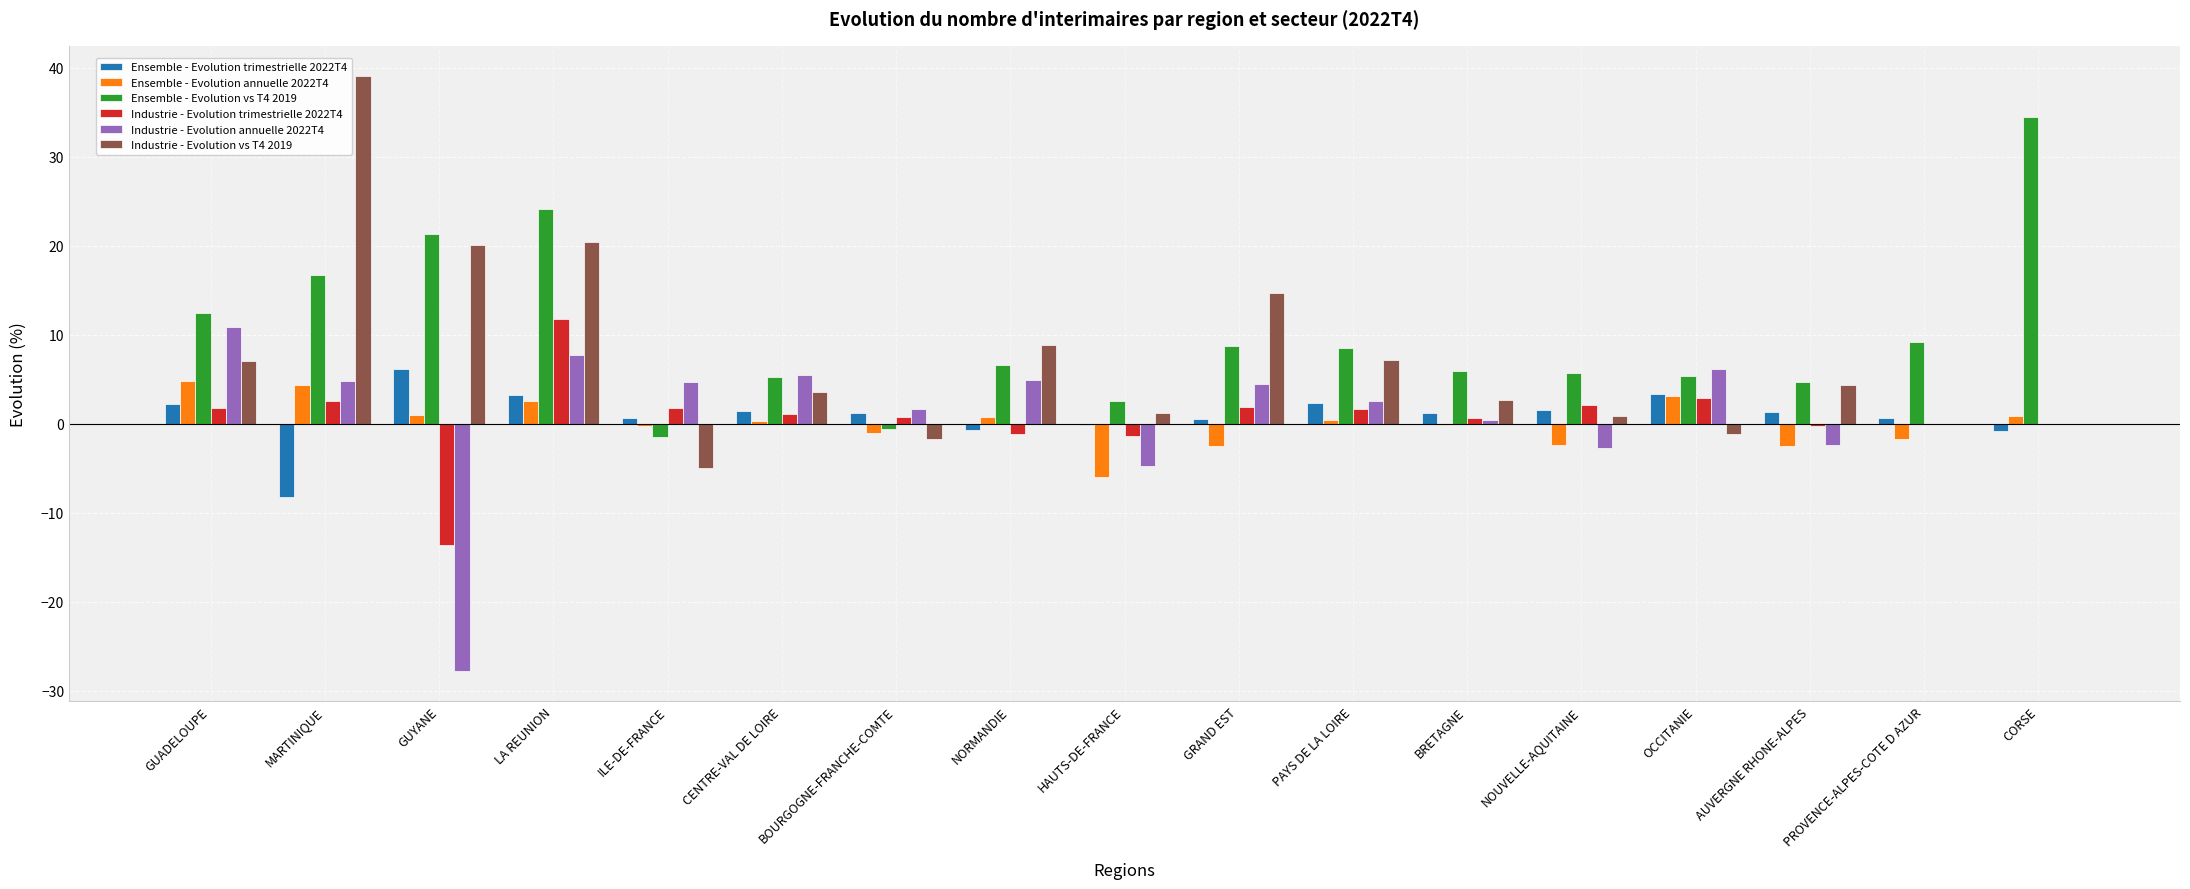

Which category has the highest value across all series?

MARTINIQUE